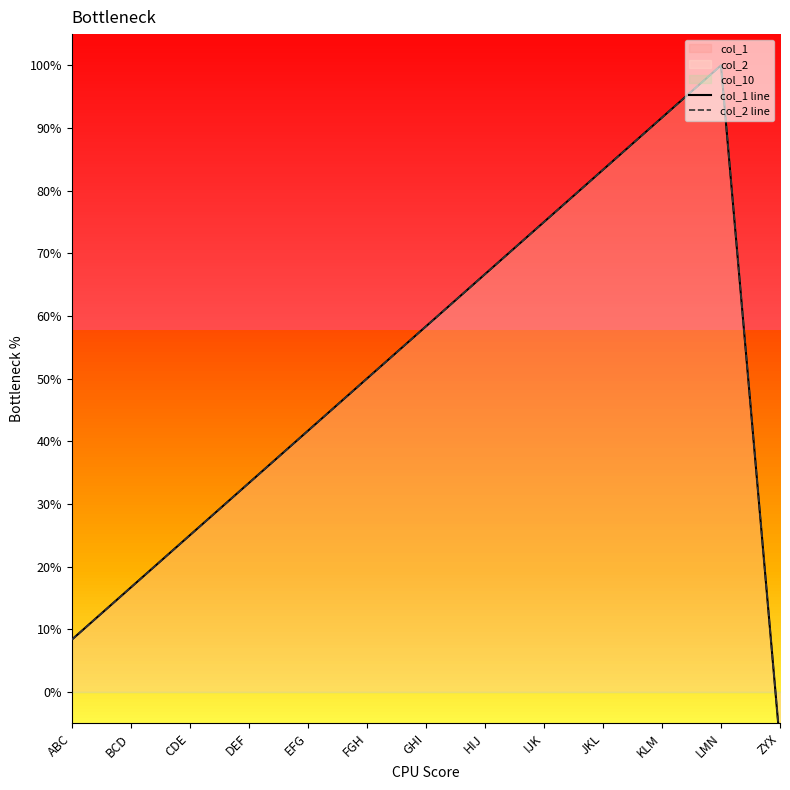

Between HIJ and LMN, which series saw the biggest shift?

col_1 line